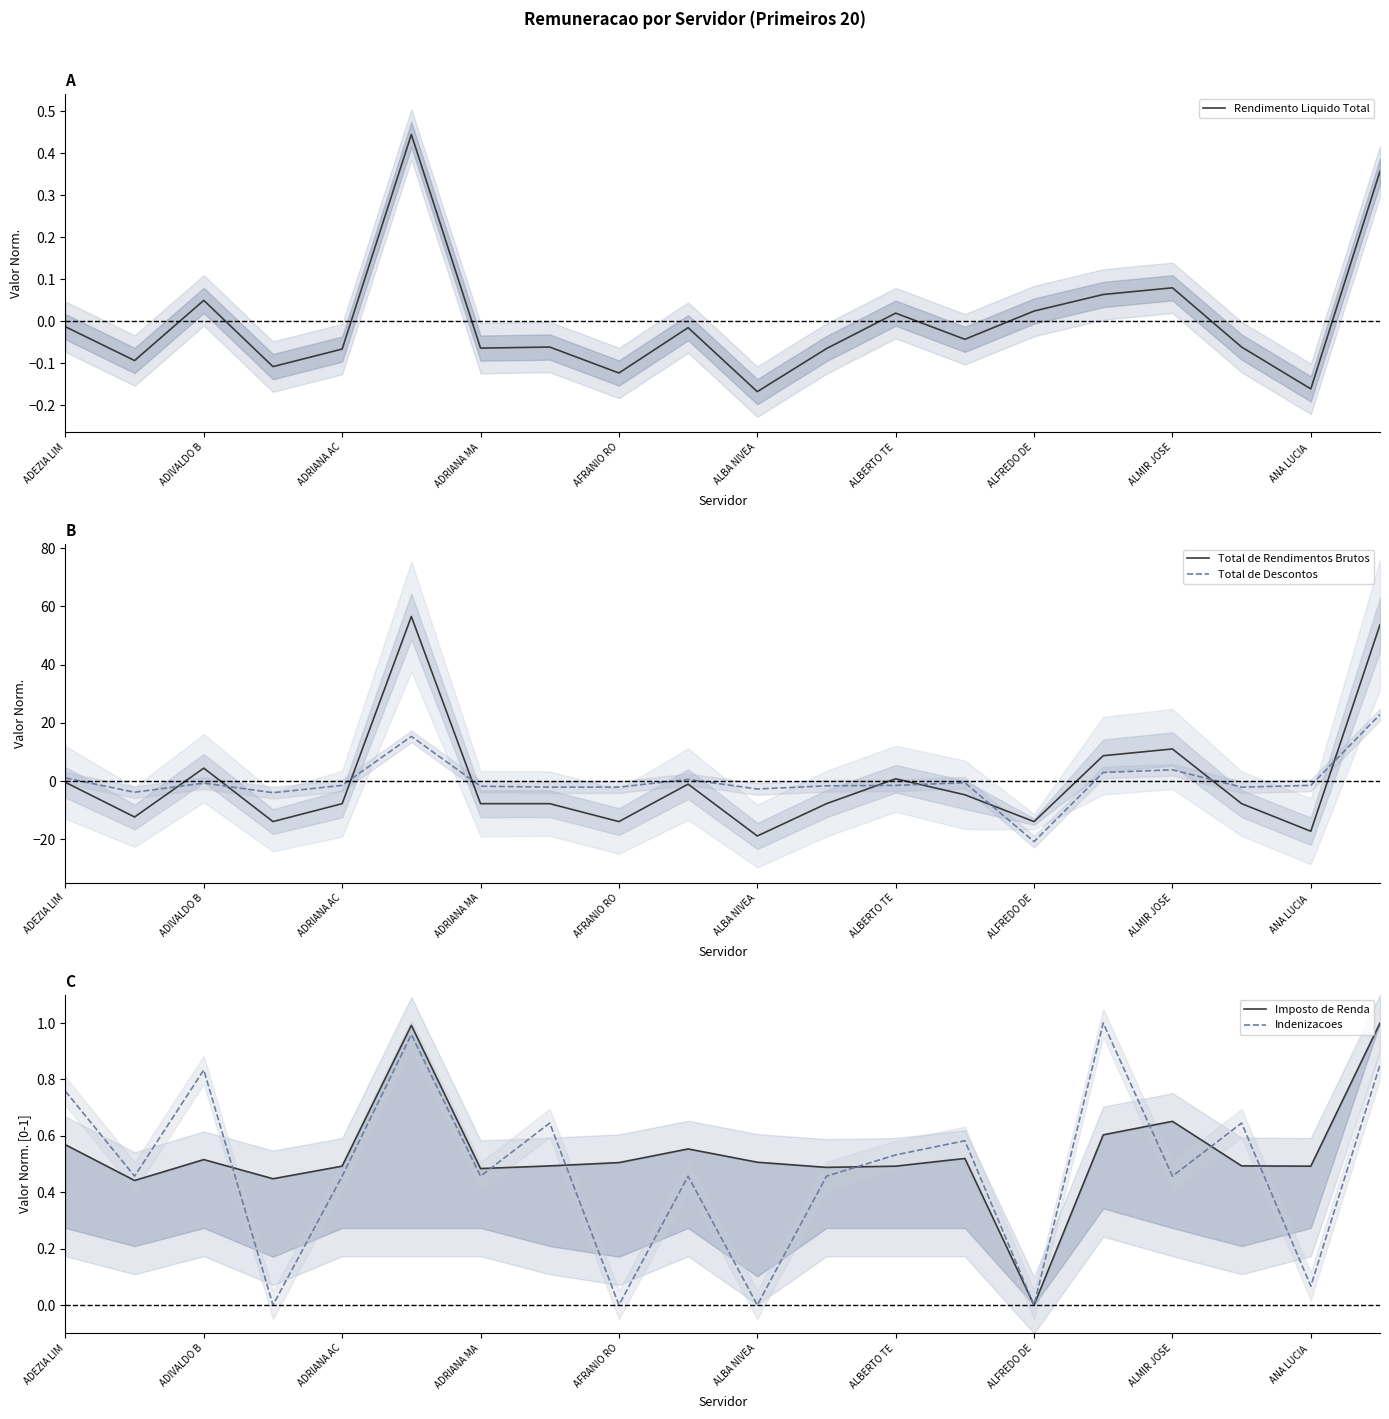

At which label is Rendimento Liquido Total closest to 0?

ADEZIA LIM